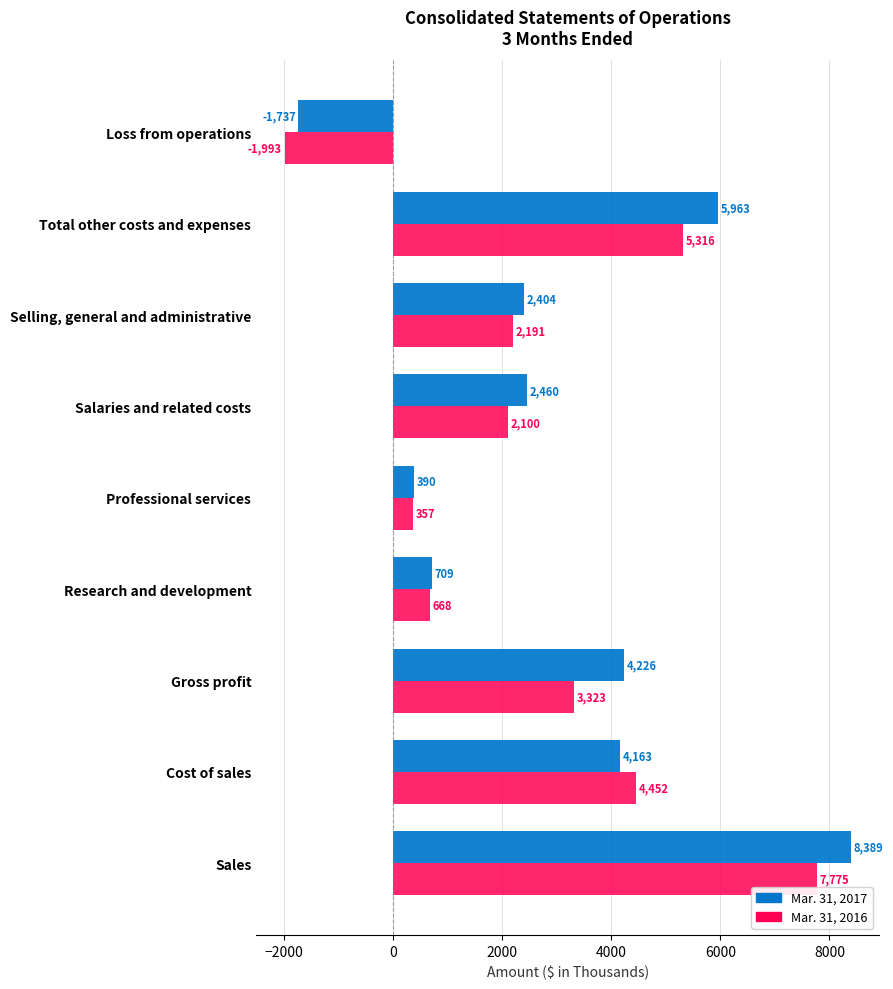

At which label is Mar. 31, 2017 closest to 3326?

Cost of sales